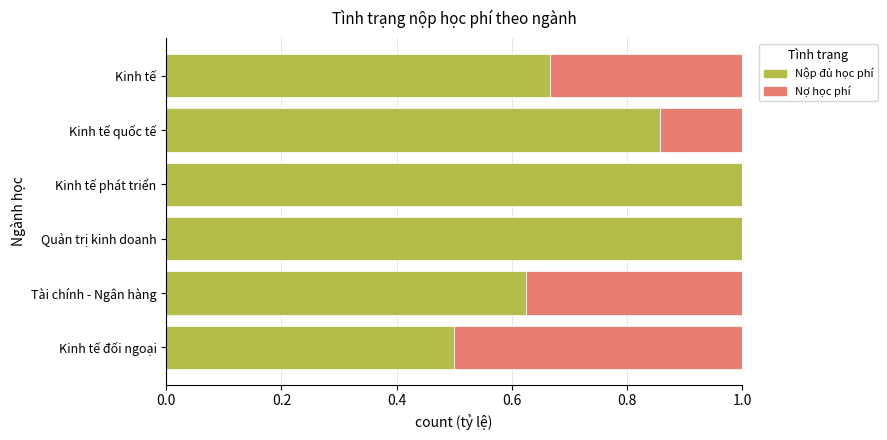

The Nộp đủ học phí series shows 0.5 at Kinh tế đối ngoại. True or false?

True